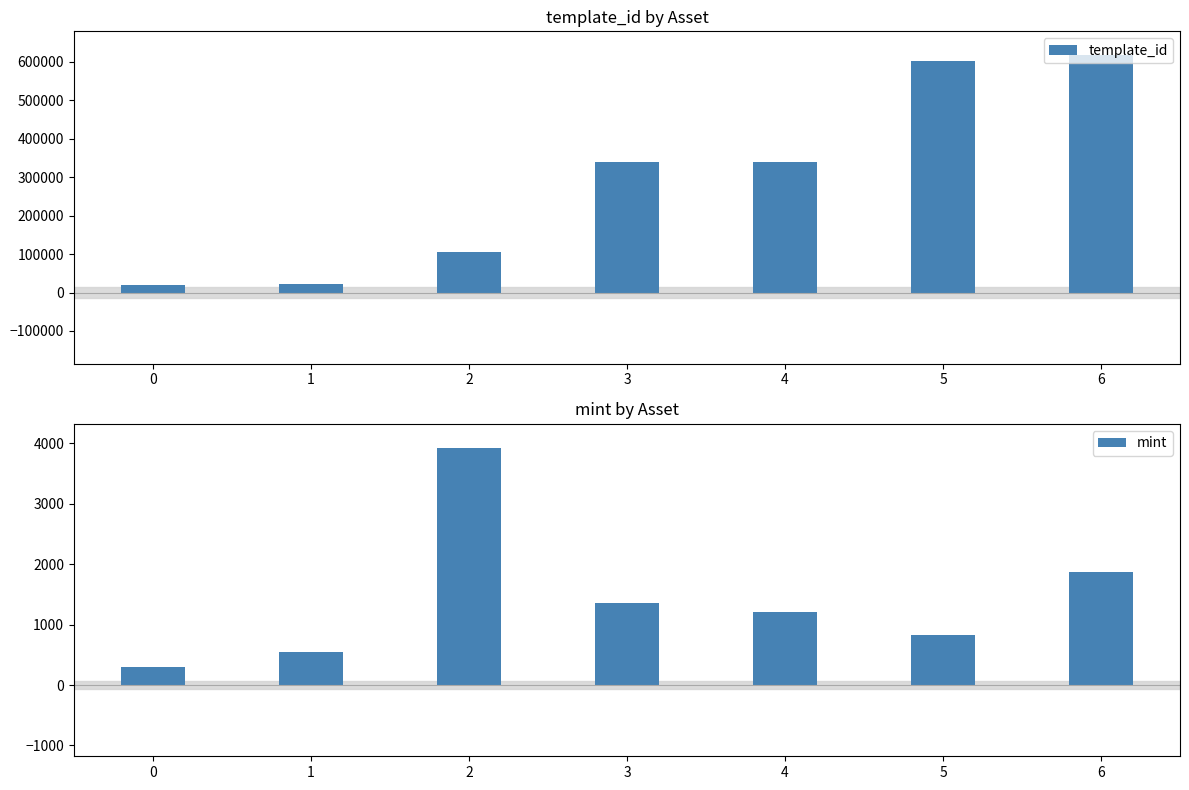

Is the value of mint at 5 greater than the value of template_id at 5?

No